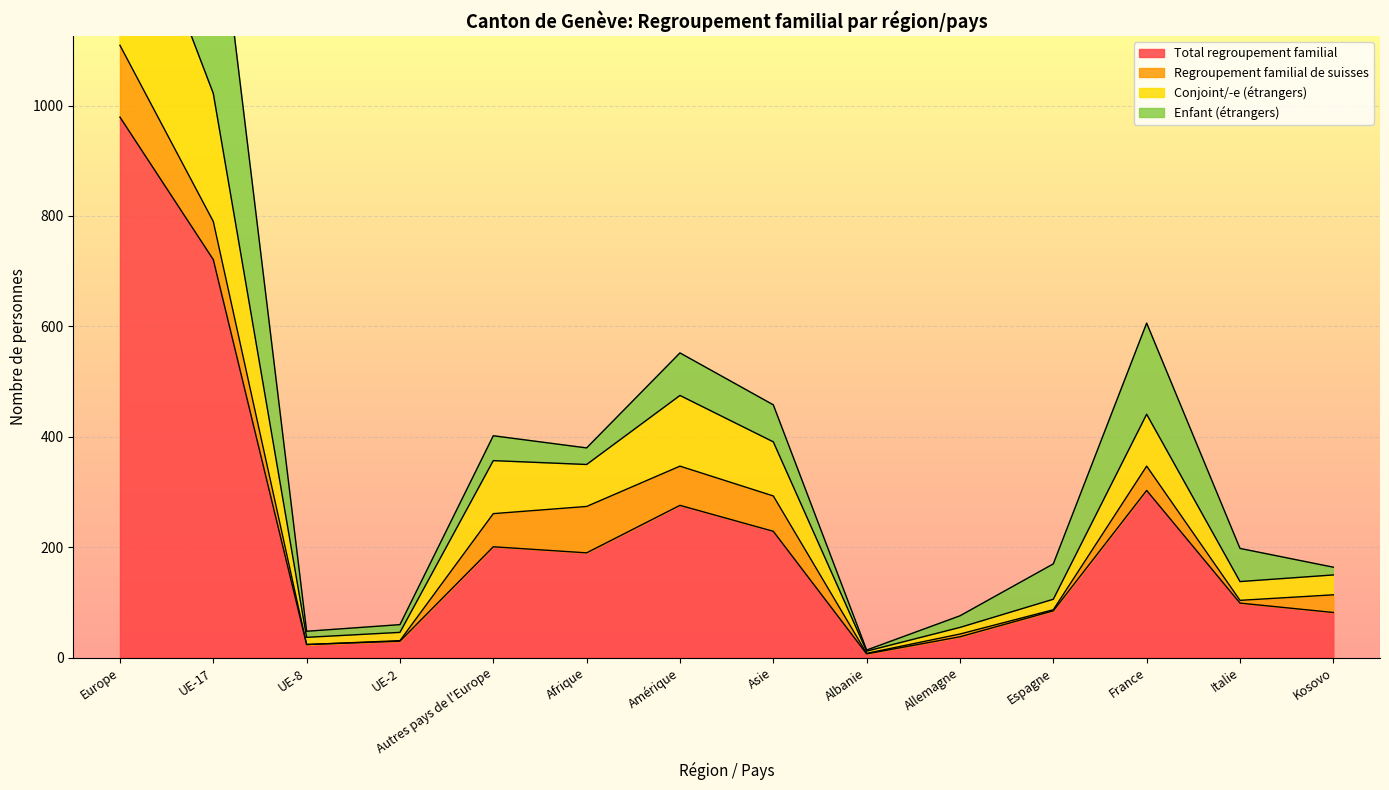

In Conjoint/-e (étrangers), how many points are lower than both neighbors (excluding endpoints)?

4